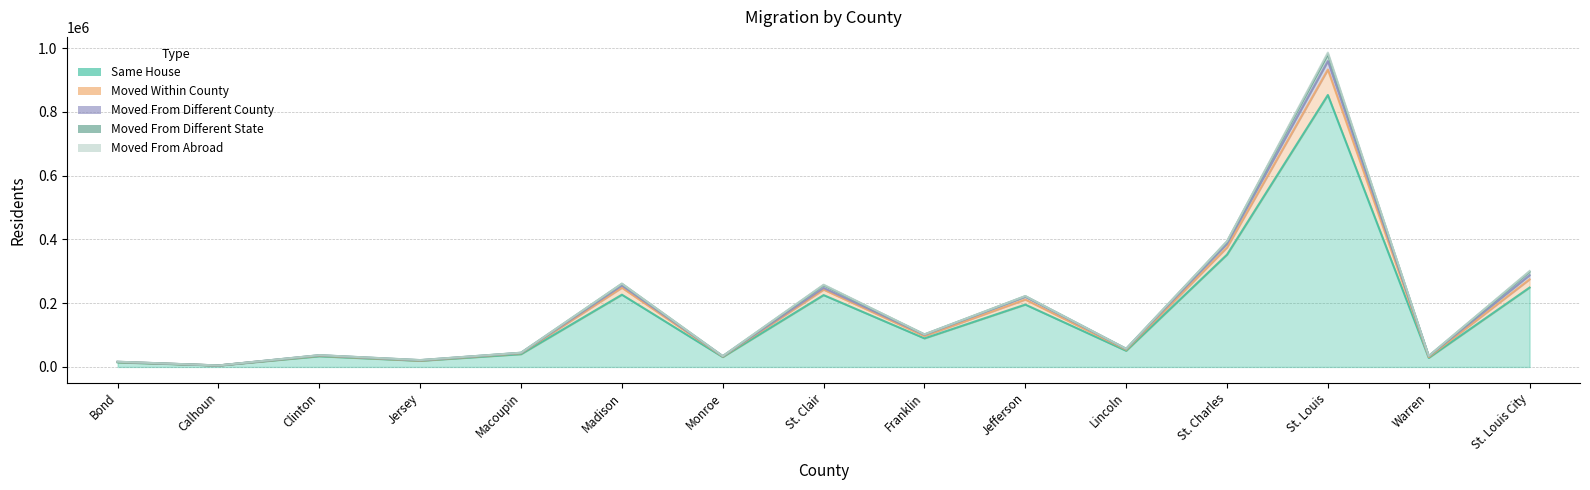

Is it true that Moved From Abroad equals 1160 at St. Louis City?

False